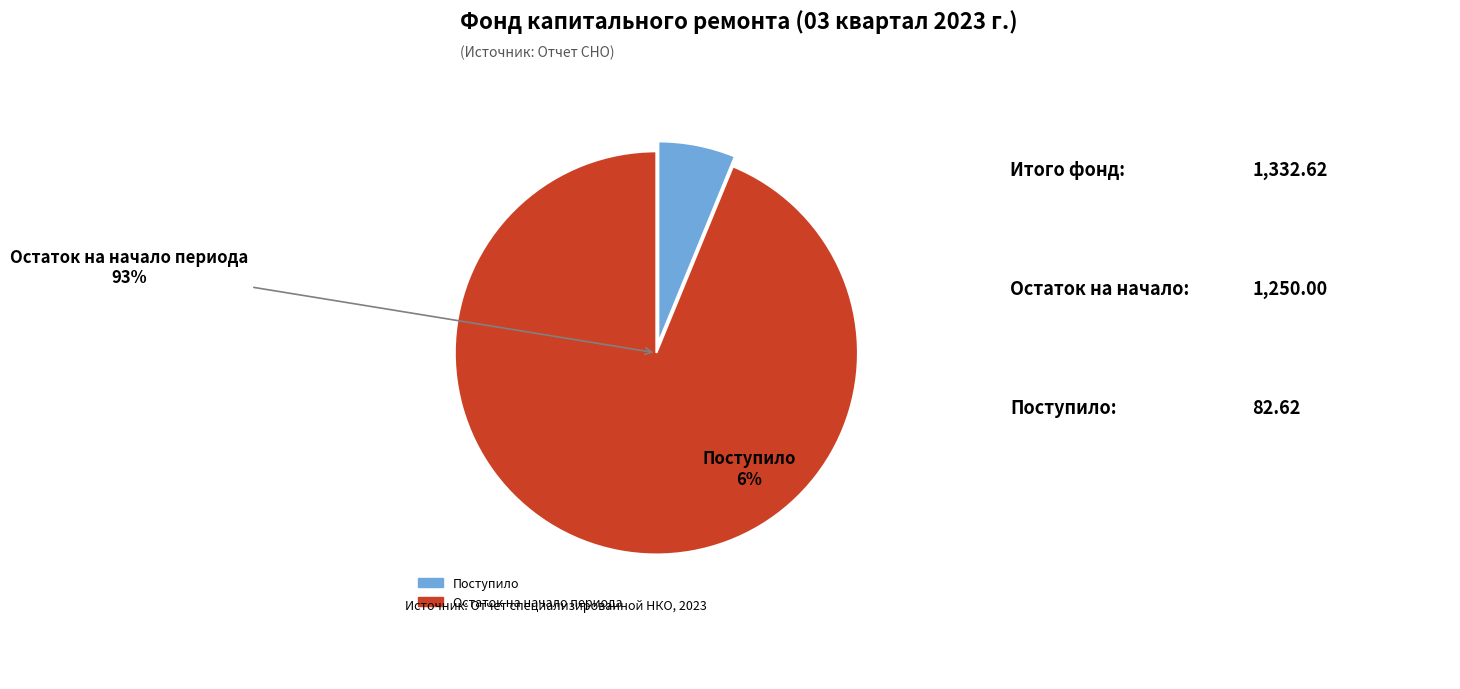

Count the number of slices in the pie.

2